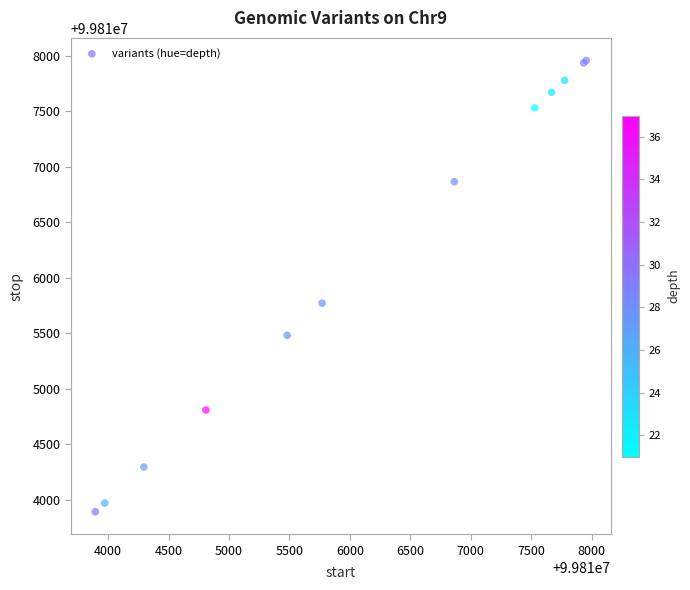

What Y value in the scatter plot is closest to 99815925?

99815771